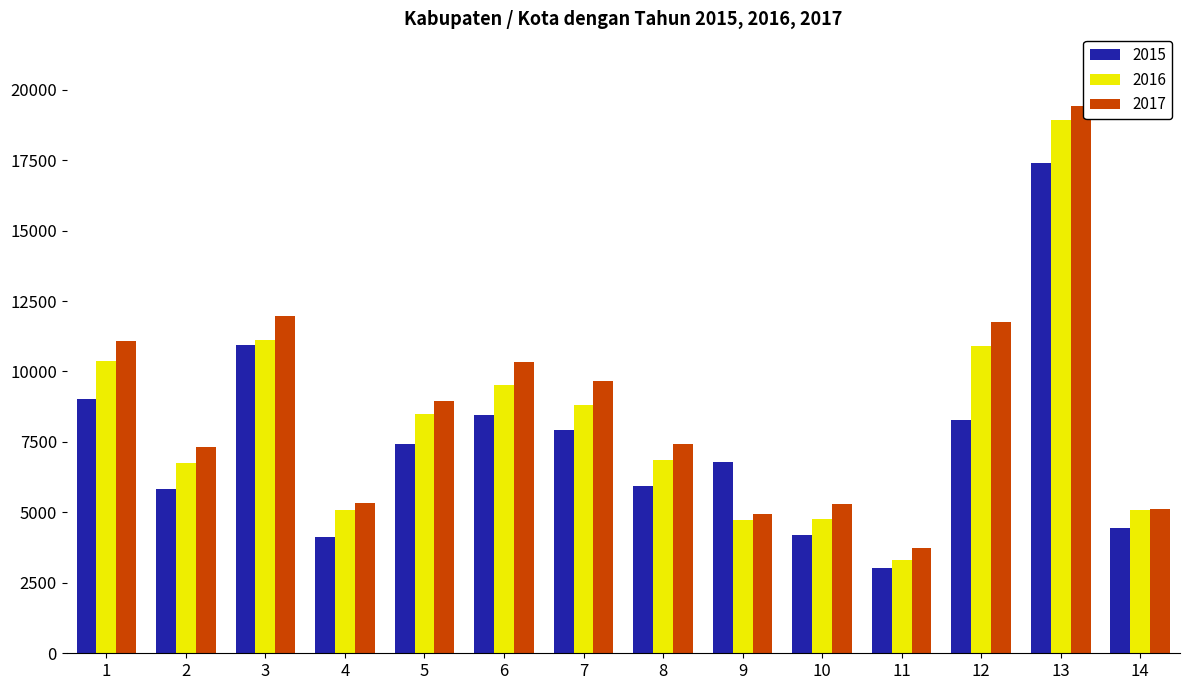

What is the difference between the maximum and minimum values in the 2016 series?

15596